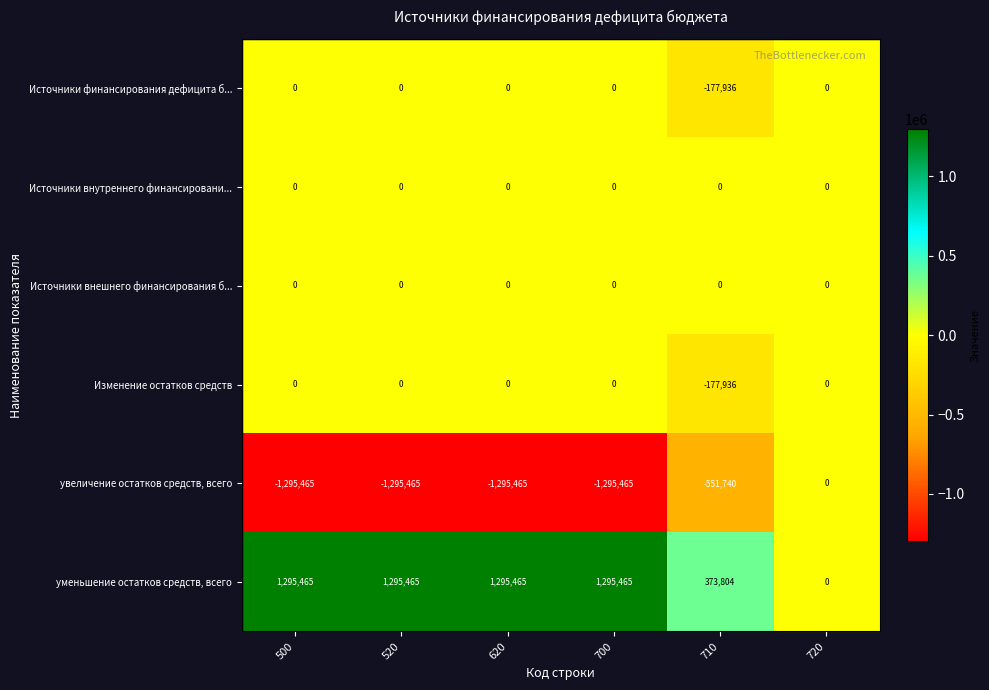

Which series has the largest total across all categories?

уменьшение остатков средств, всего